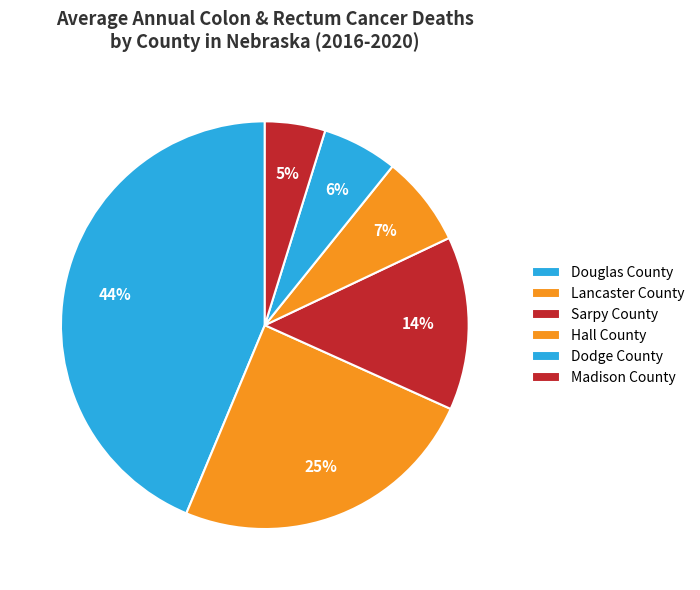

How many segments does this pie chart have?

6